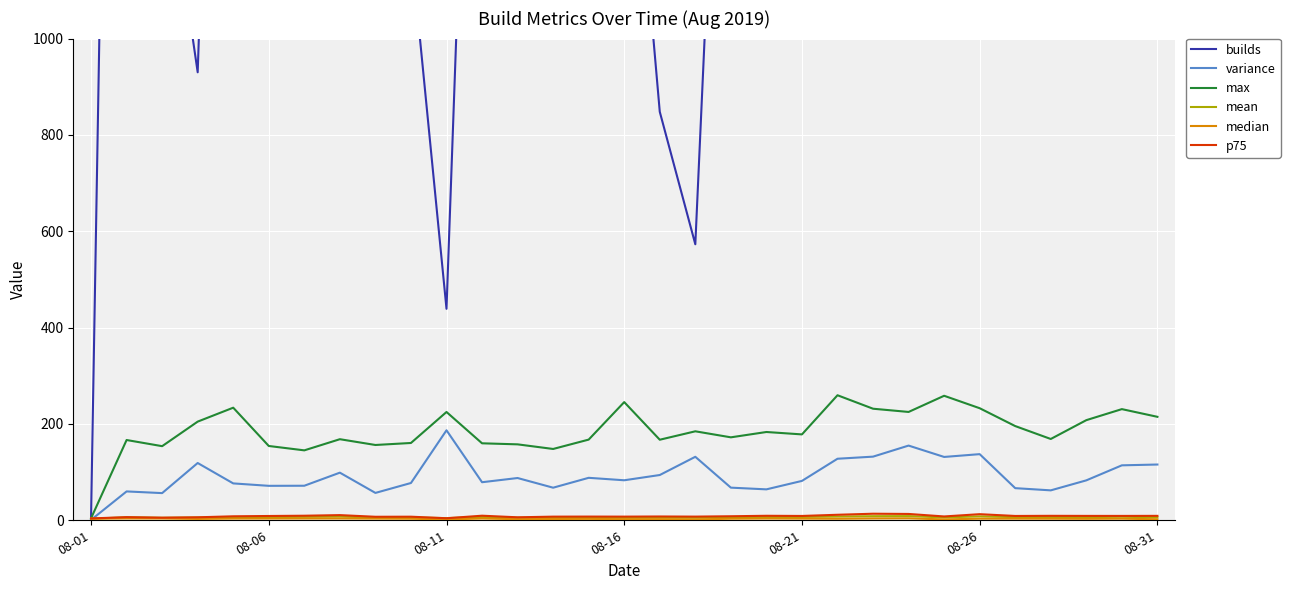

After their last crossing, which series has the higher values: median or variance?

variance